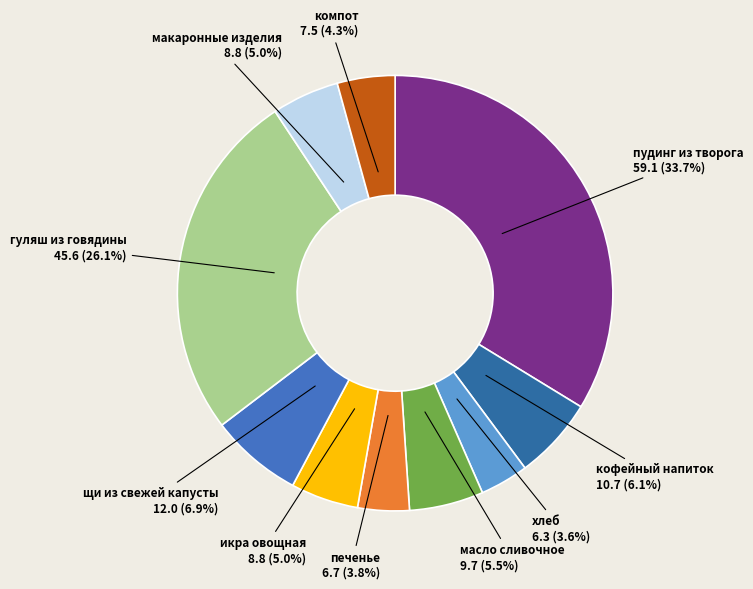

Which has a higher value, масло сливочное or гуляш из говядины?

гуляш из говядины